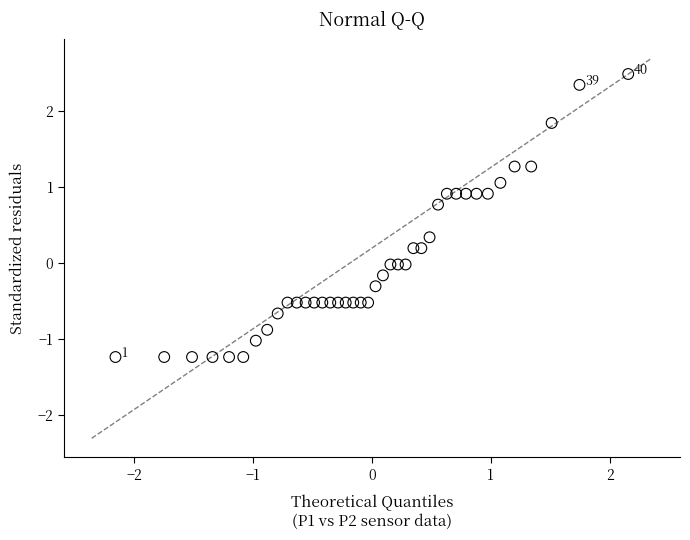

What is the range of X values (max minus min)?

4.3